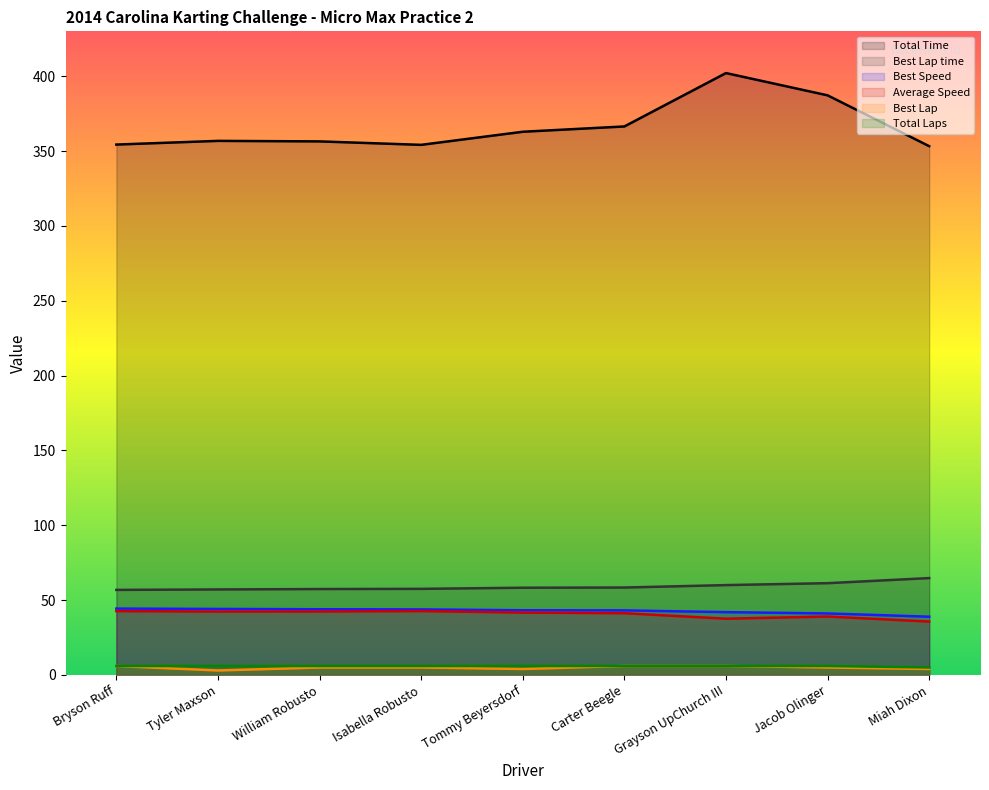

Which series has the largest range (max minus min)?

Total Time